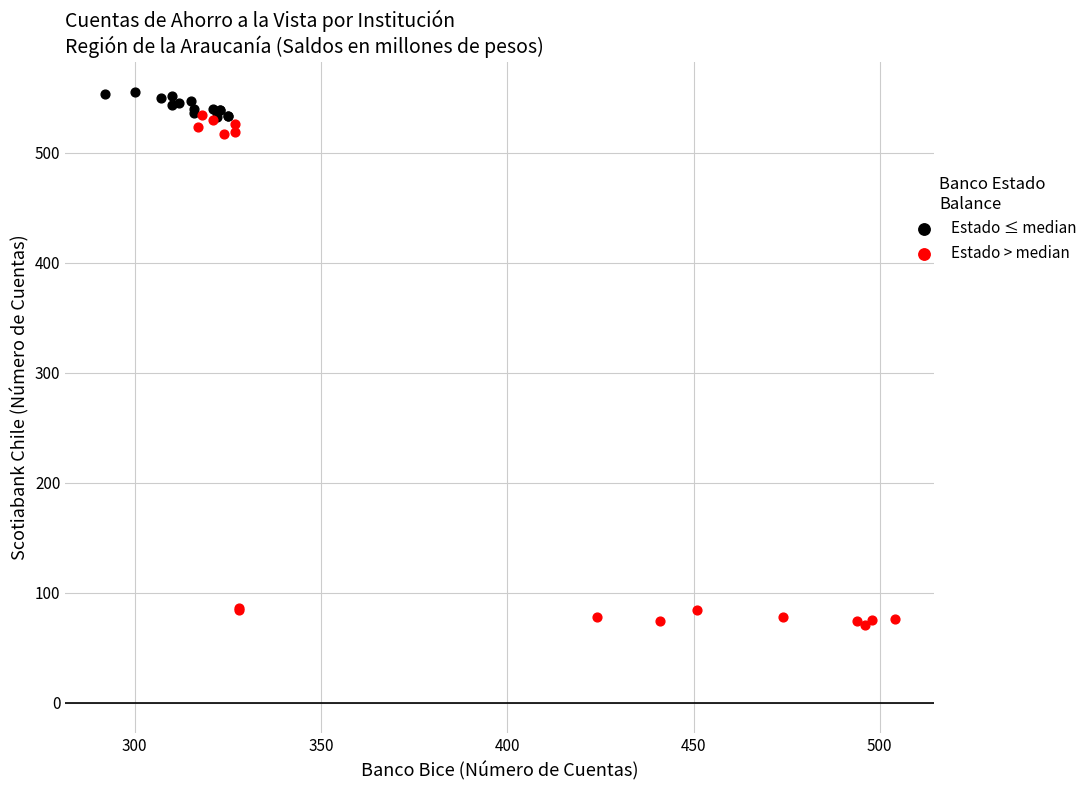

Which series has the widest spread of Y values?

Estado > median